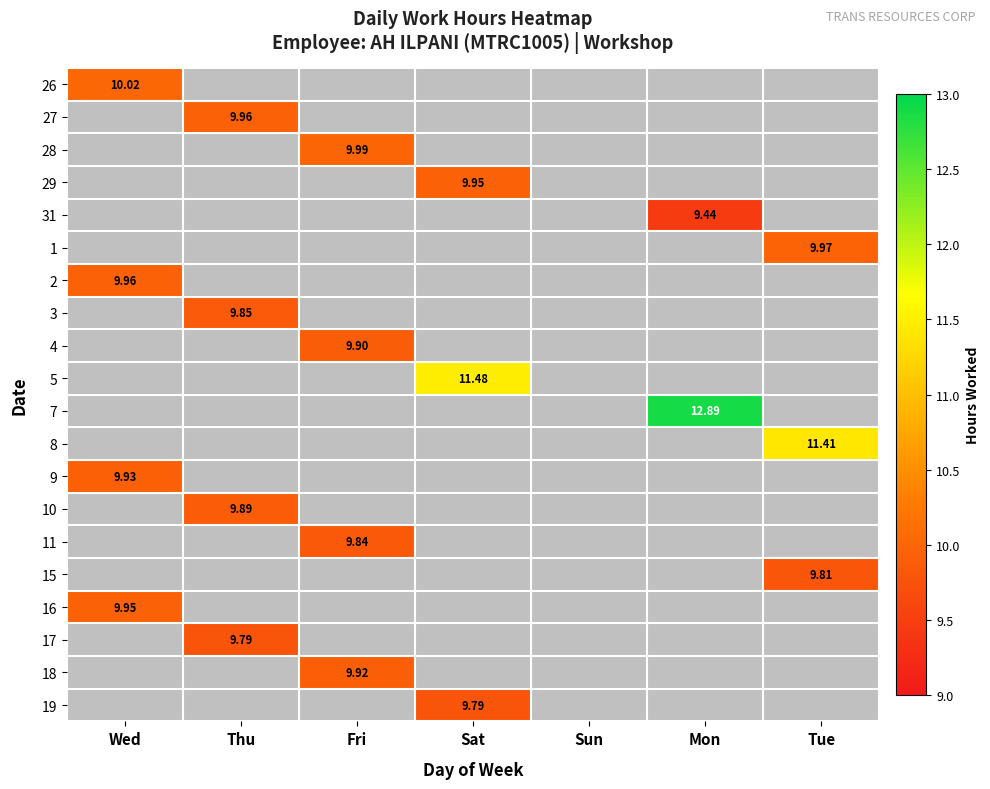

How many data points does each series have?

7